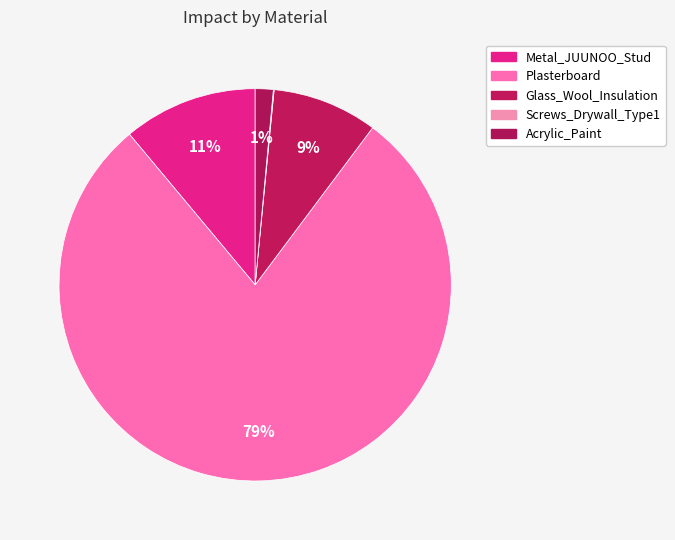

What is the total percentage of Acrylic_Paint and Screws_Drywall_Type1?

1.5%